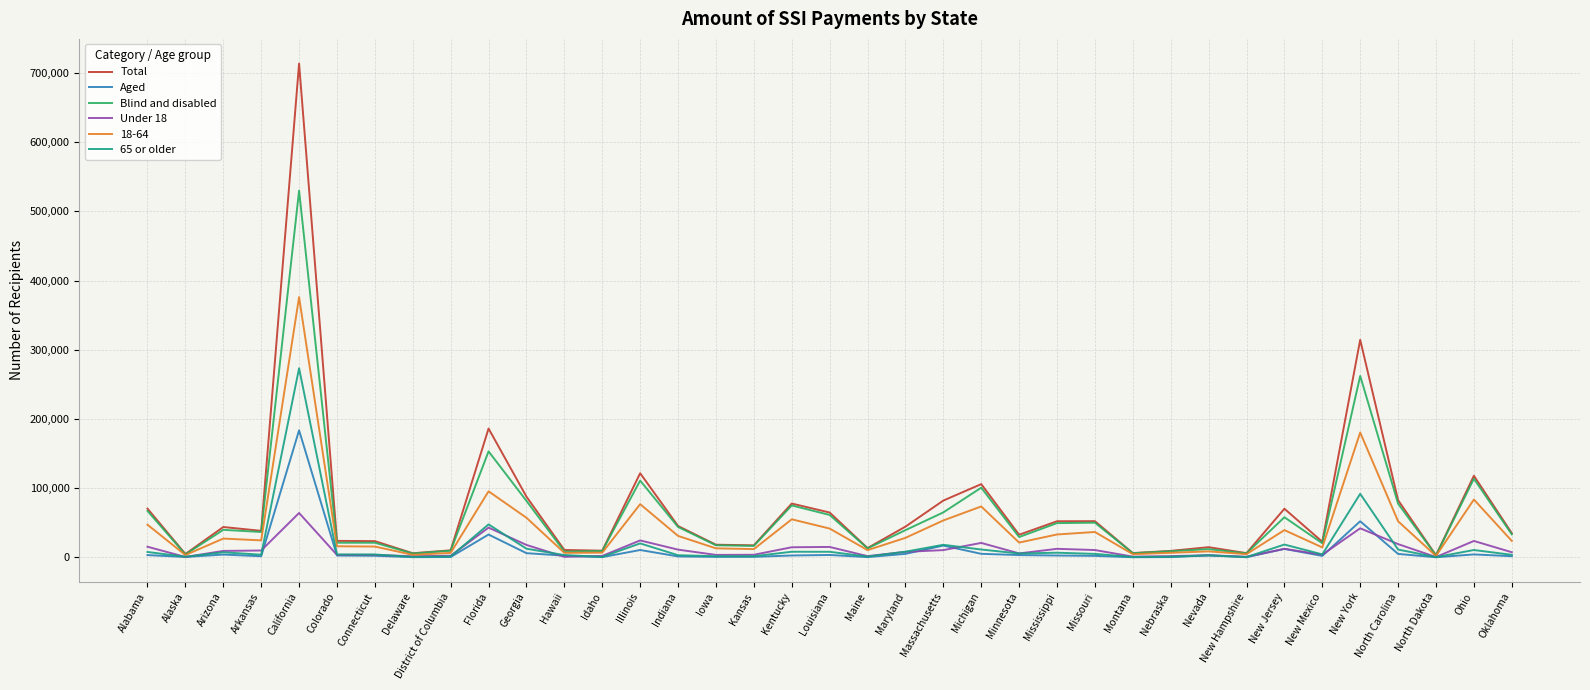

How many series are shown in this chart?

6